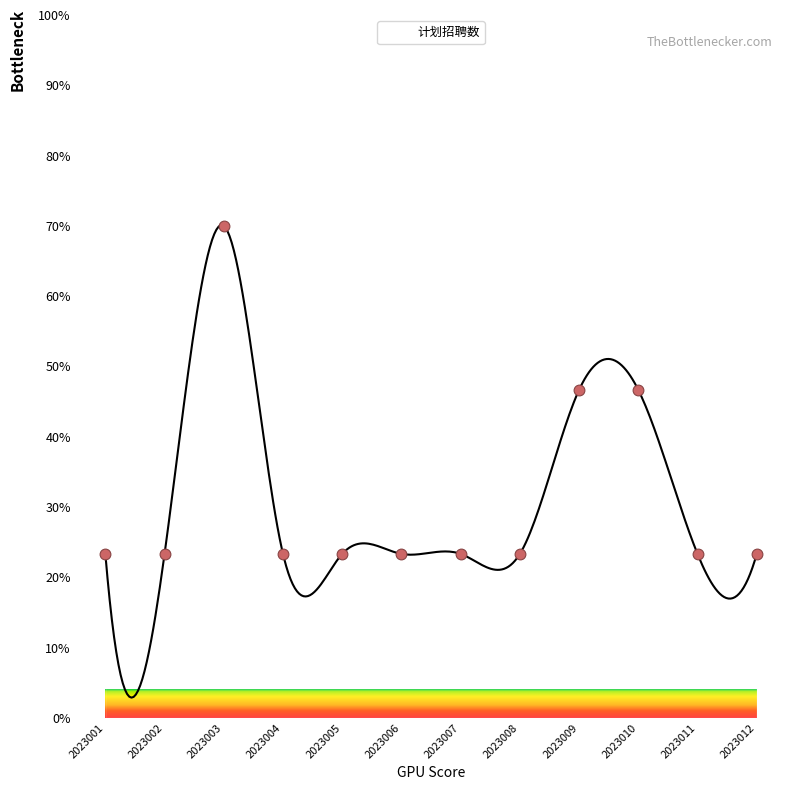

What is the ratio of the value at 2023004 to the value at 2023001?

1.0